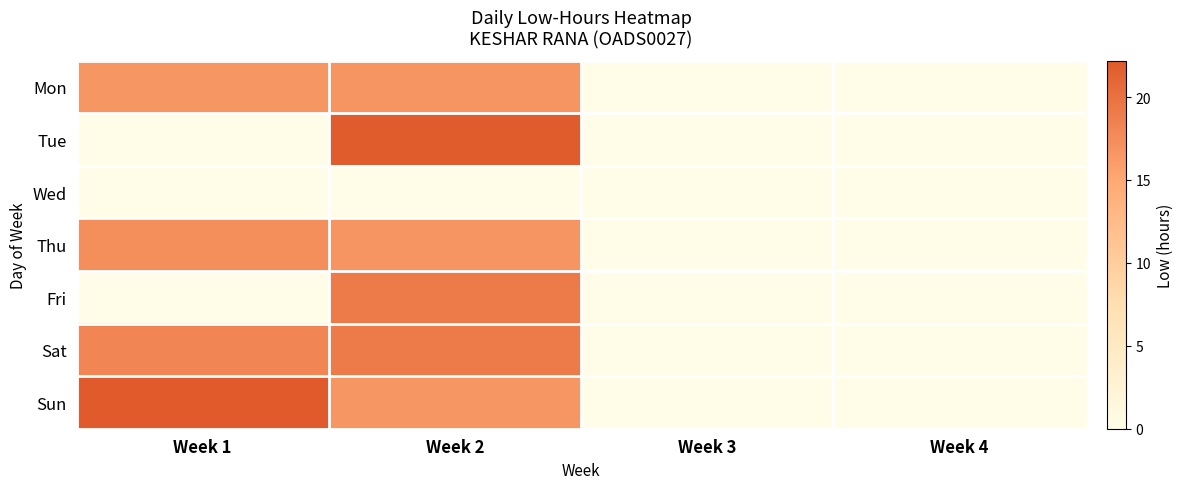

Which label corresponds to the smallest value in the chart?

Week 3